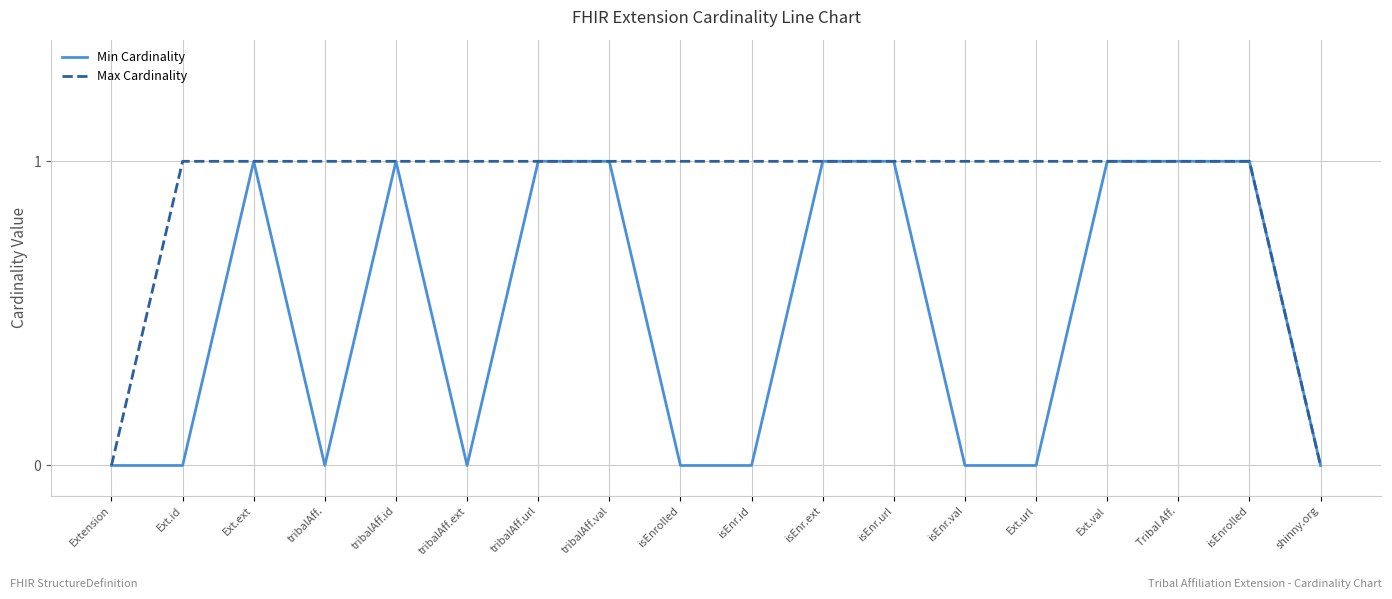

Does the chart display data point markers on the line(s)?

No